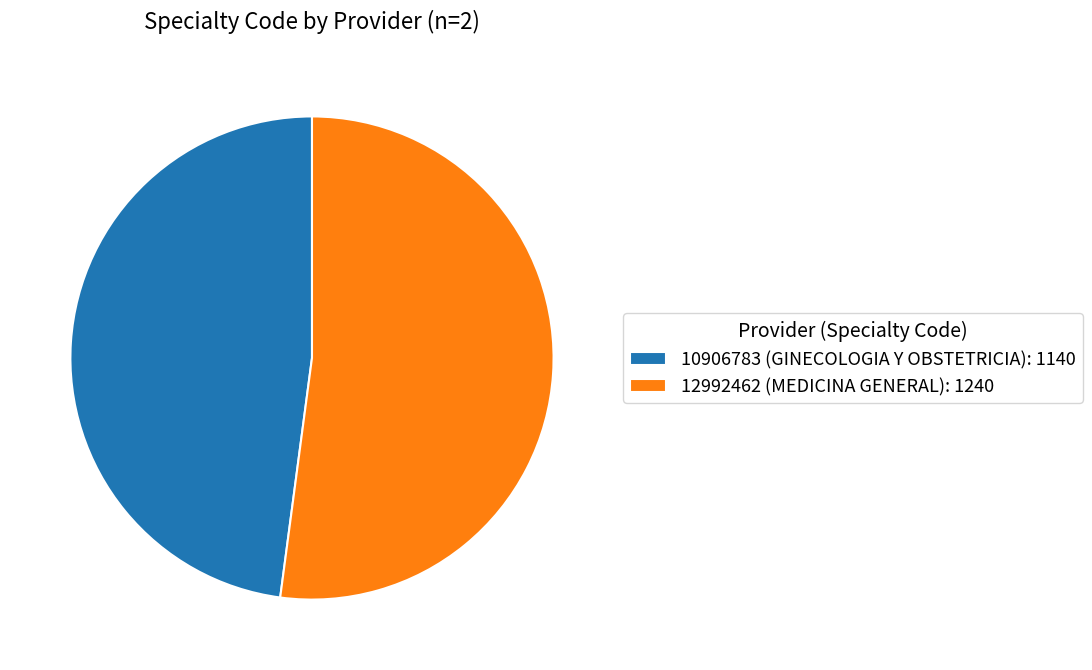

Combined, do 12992462 (MEDICINA GENERAL) and 10906783 (GINECOLOGIA Y OBSTETRICIA) account for over 50%?

Yes